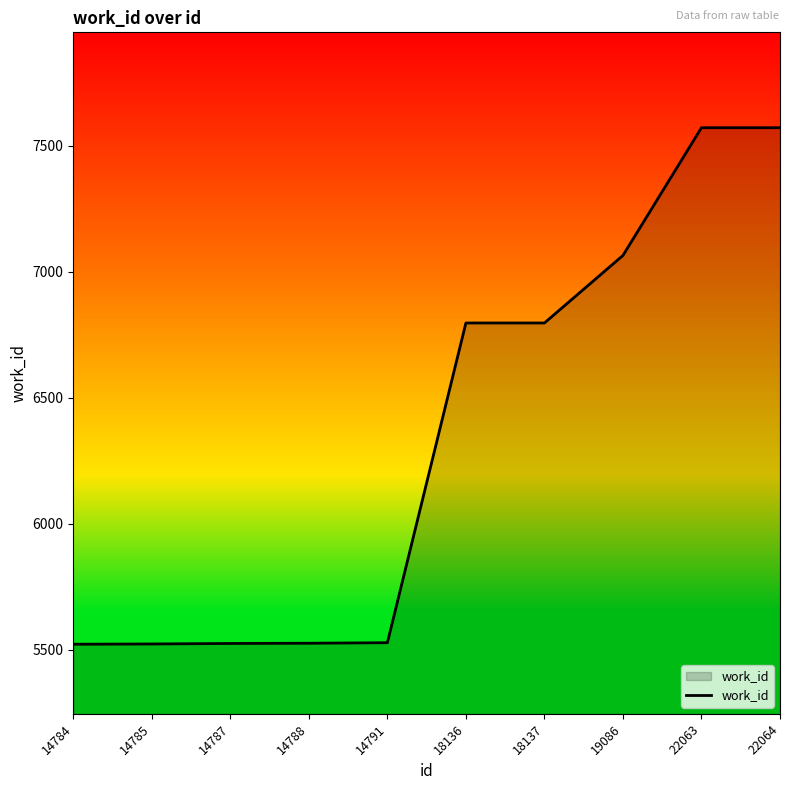

Is it true that the value at 14787 is 3334?

False